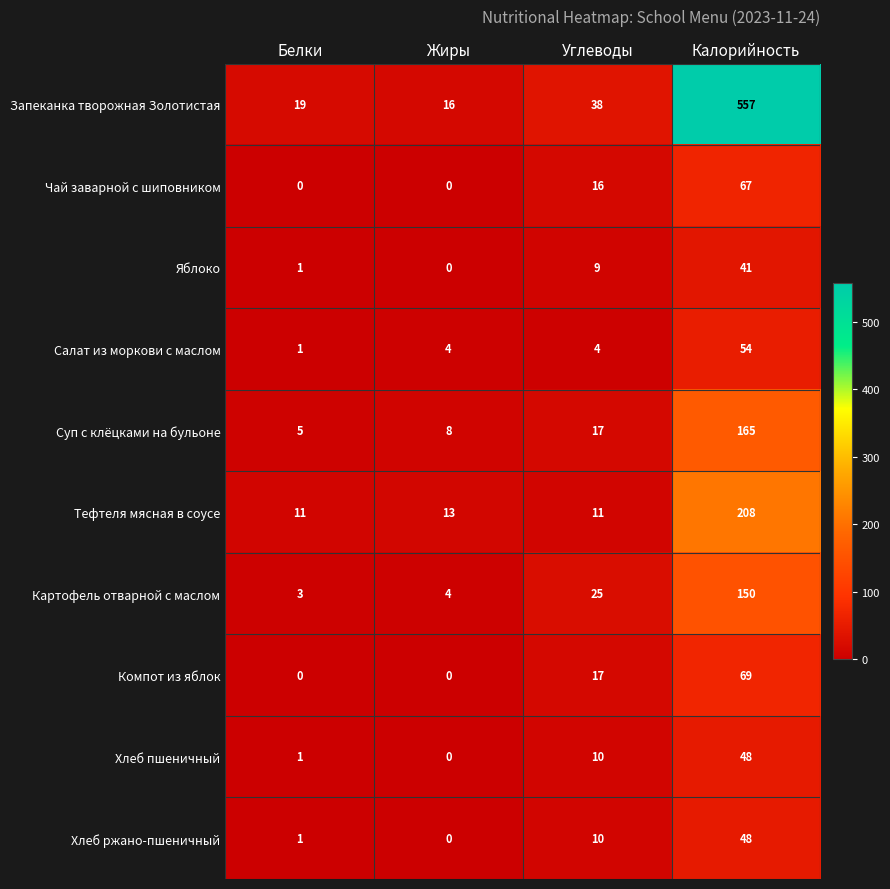

What is the total value across all series at Белки?

42